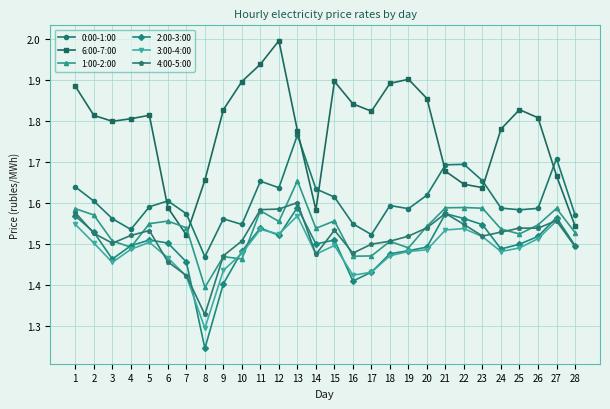

True or false: 3:00-4:00 has a value of 0.6 at 14.

False